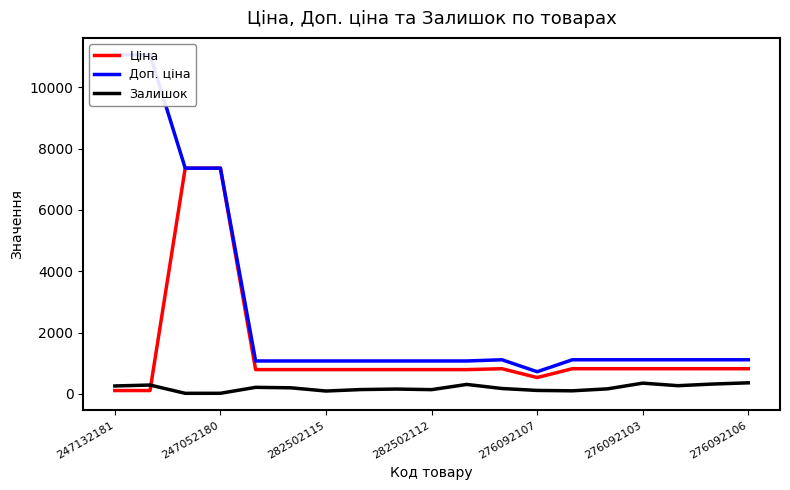

What is the value of the Доп. ціна point at the 15th from the left?

1114.0